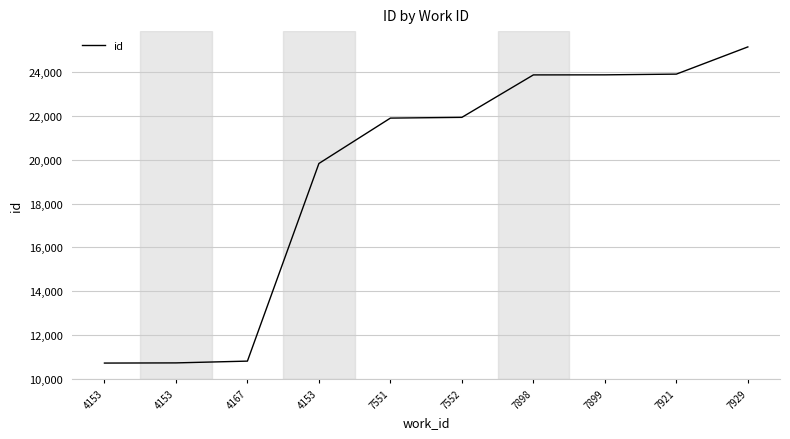

Rank the categories by value from lowest to highest.

4153, 4153, 4167, 4153, 7551, 7552, 7898, 7899, 7921, 7929